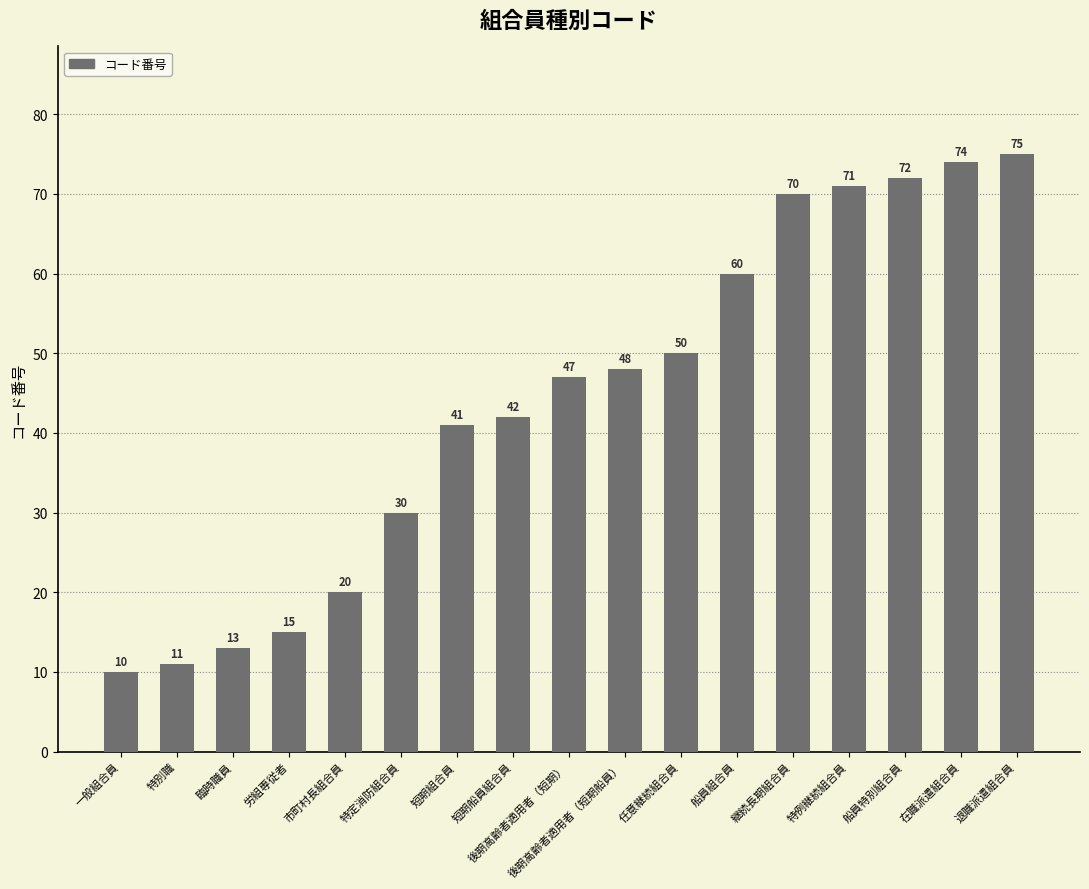

What is the minimum value shown in the chart?

10